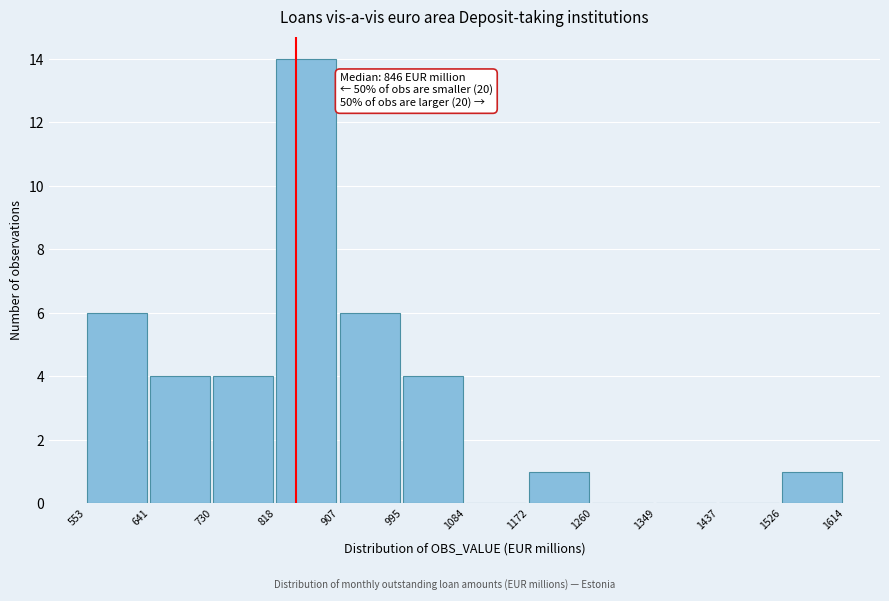

Over which range of the x-axis is the bar tallest?

818 to 907